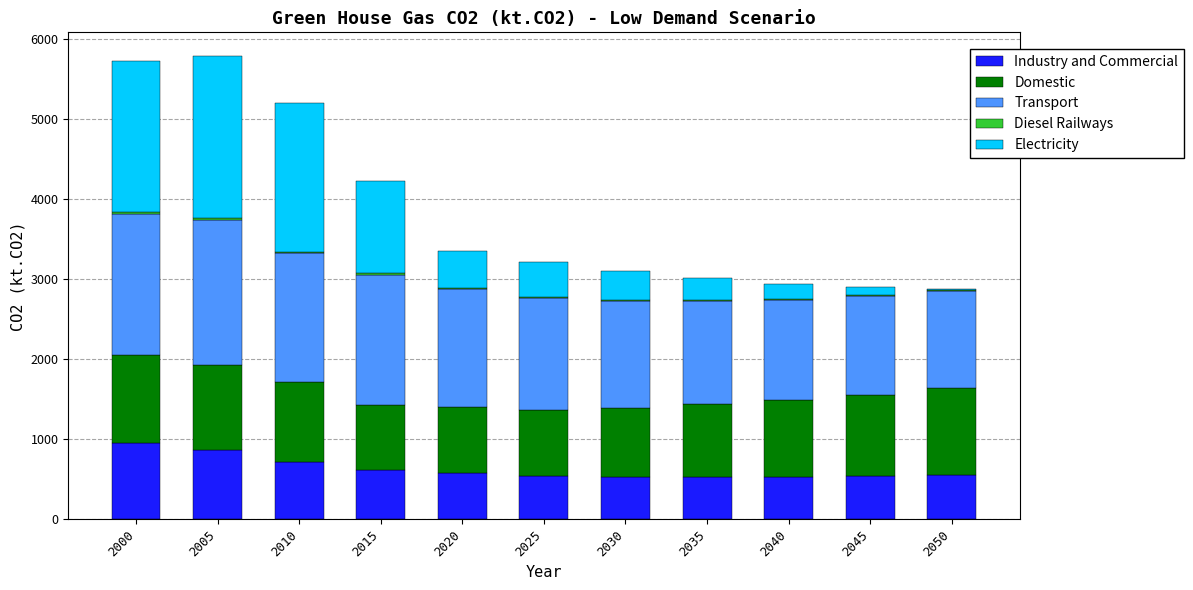

Is it true that Industry and Commercial equals 270.6 at 2030?

False